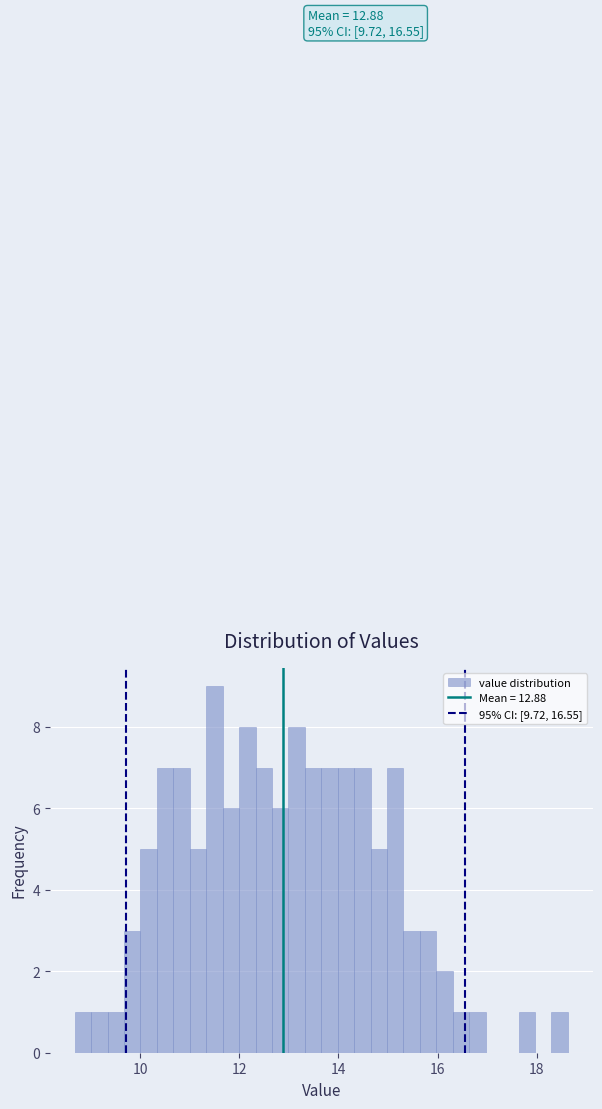

Read against the x-axis, roughly where is the centre of the tallest bar?

11.4